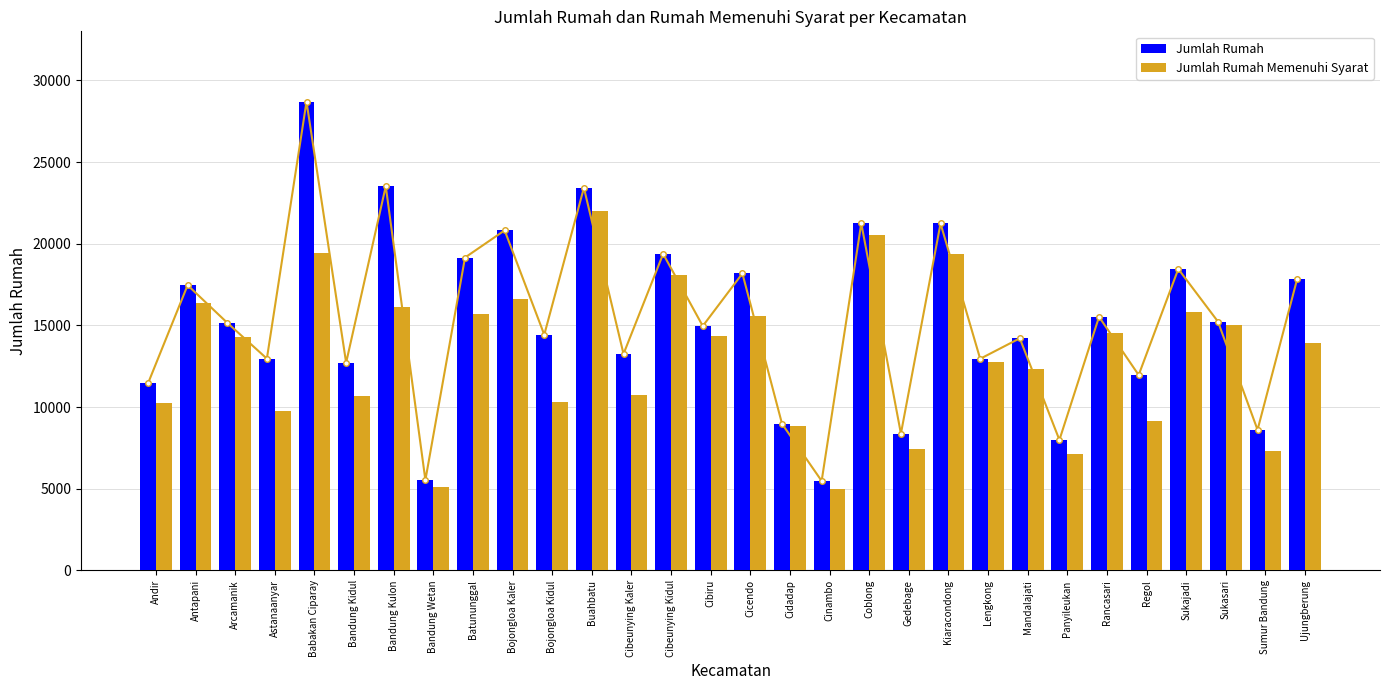

What is the value of the Jumlah Rumah bar at the 21st from the left?

21244